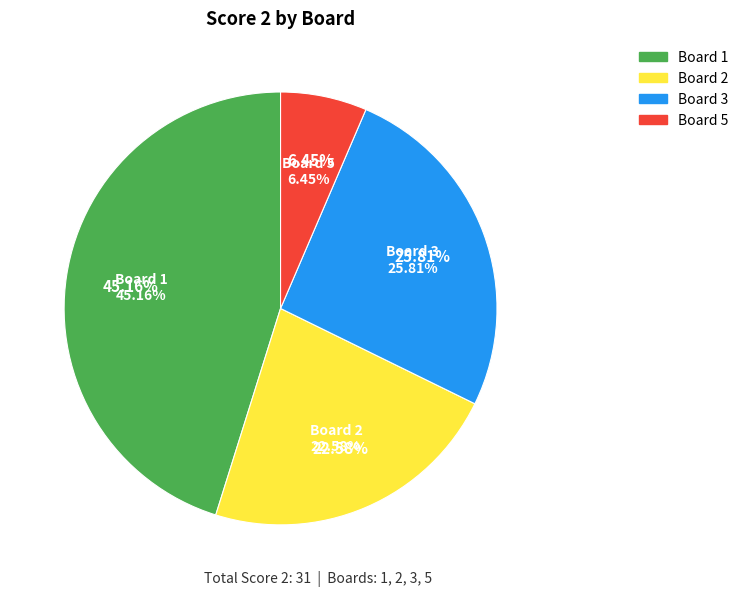

True or false: 5 accounts for 18% of the total.

False